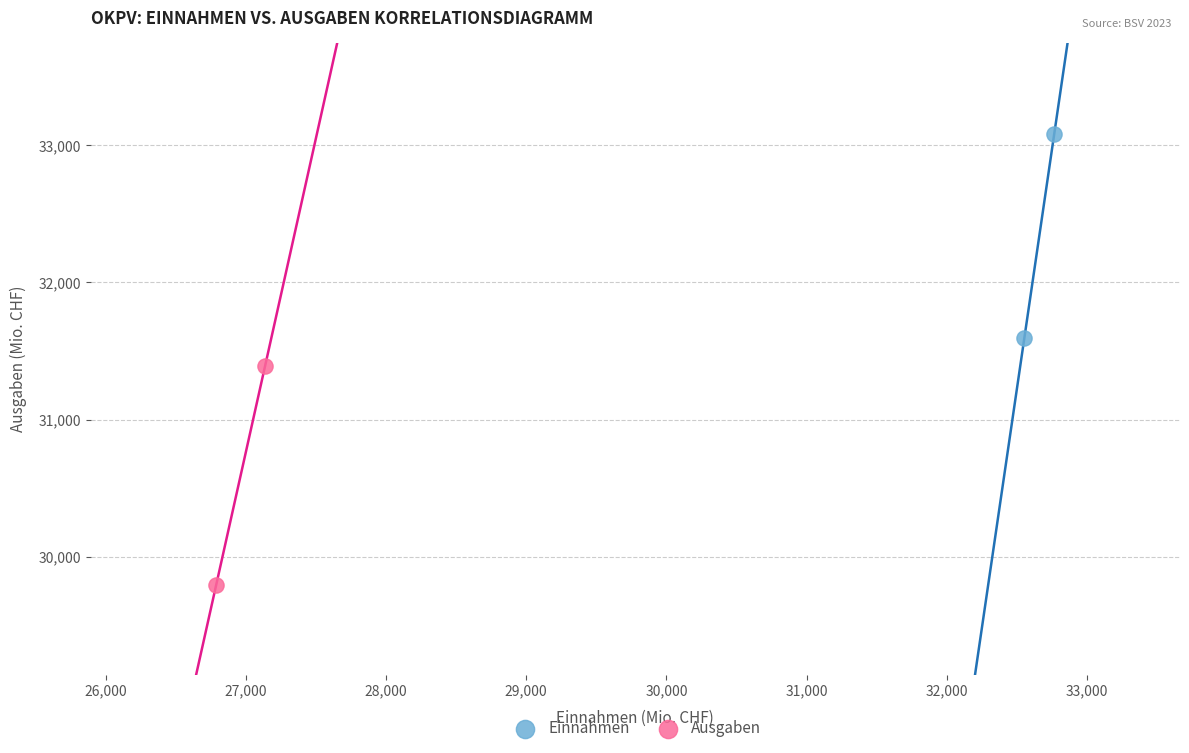

What are all the series names shown in the legend?

Einnahmen, Ausgaben